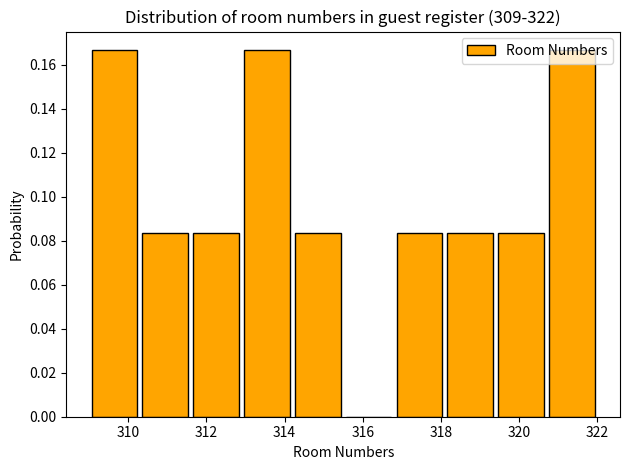

Reading left to right, list every bar in this chart as the range it spans on the x-axis followed by its height. Neither the bar edges nor the heights are printed on the chart, so give them approximately, as read against the axes.

309.0 to 310.3: 0.166
310.3 to 311.6: 0.084
311.6 to 312.9: 0.084
312.9 to 314.2: 0.166
314.2 to 315.5: 0.084
315.5 to 316.8: 0
316.8 to 318.1: 0.084
318.1 to 319.4: 0.084
319.4 to 320.7: 0.084
320.7 to 322.0: 0.166